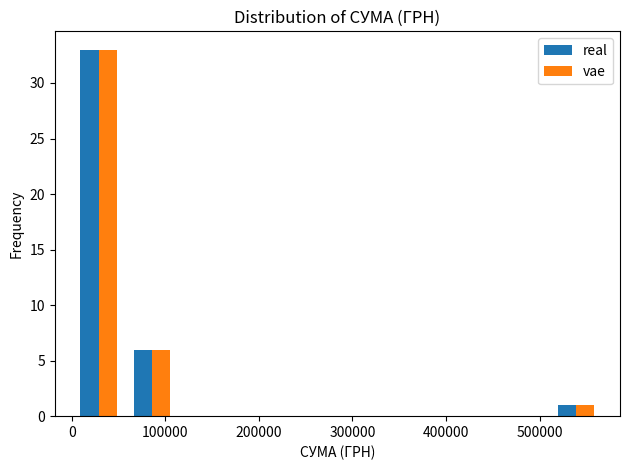

Reading left to right, list every range on the x-axis with the height of the bar of each series over it. Neither the bar edges nor the heights are printed on the chart, so give them approximately, as read against the axes.

0 to 60000: real=33	vae=33
60000 to 110000: real=6	vae=6
110000 to 170000: real=0	vae=0
170000 to 230000: real=0	vae=0
230000 to 280000: real=0	vae=0
280000 to 340000: real=0	vae=0
340000 to 400000: real=0	vae=0
400000 to 450000: real=0	vae=0
450000 to 510000: real=0	vae=0
510000 to 570000: real=1	vae=1